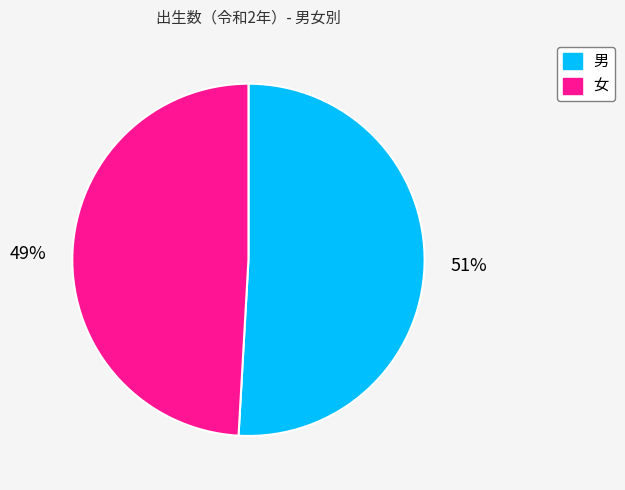

To the nearest percent, what portion does 女 represent?

49%